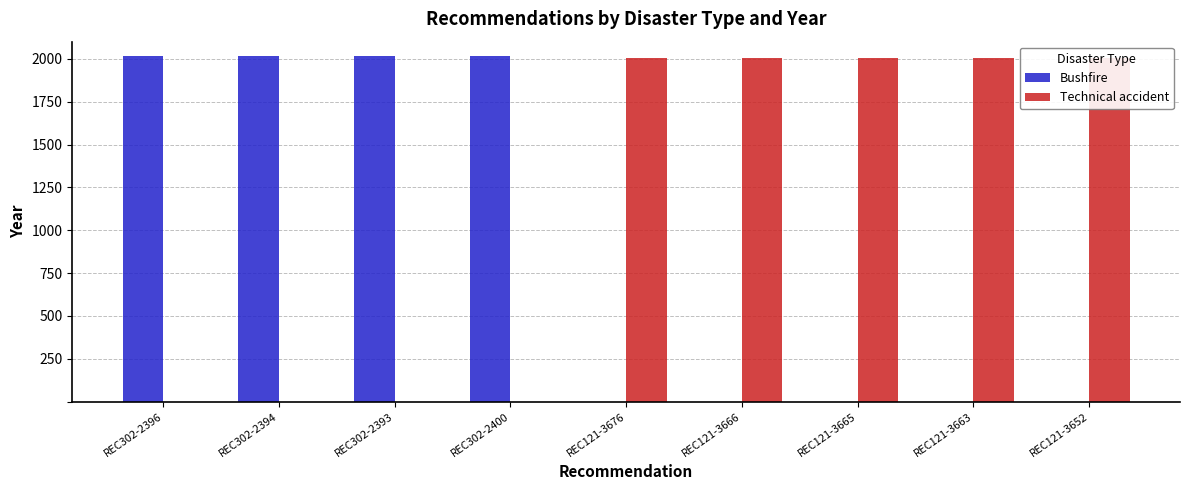

What is the value of the Technical accident bar at the 5th from the left?

2005